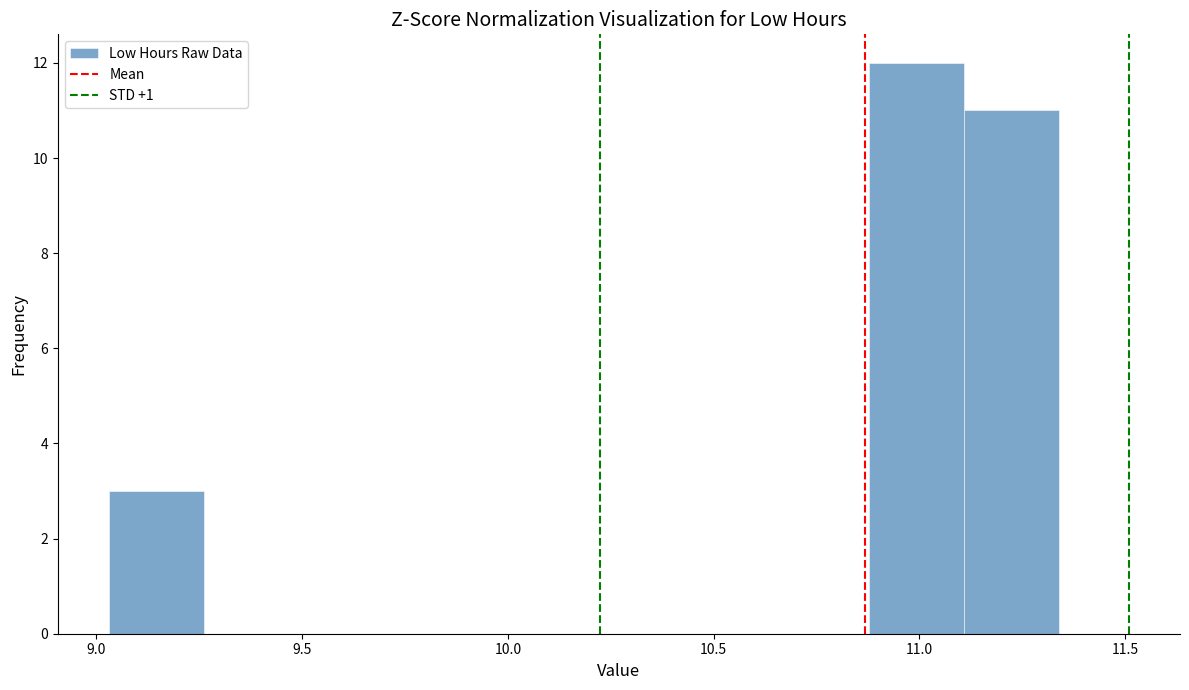

Reading left to right, list every bar in this chart as the range it spans on the x-axis followed by its height. Neither the bar edges nor the heights are printed on the chart, so give them approximately, as read against the axes.

9.05 to 9.25: 3
9.25 to 9.50: 0
9.50 to 9.70: 0
9.70 to 9.95: 0
9.95 to 10.20: 0
10.20 to 10.40: 0
10.40 to 10.65: 0
10.65 to 10.90: 0
10.90 to 11.10: 12
11.10 to 11.35: 11